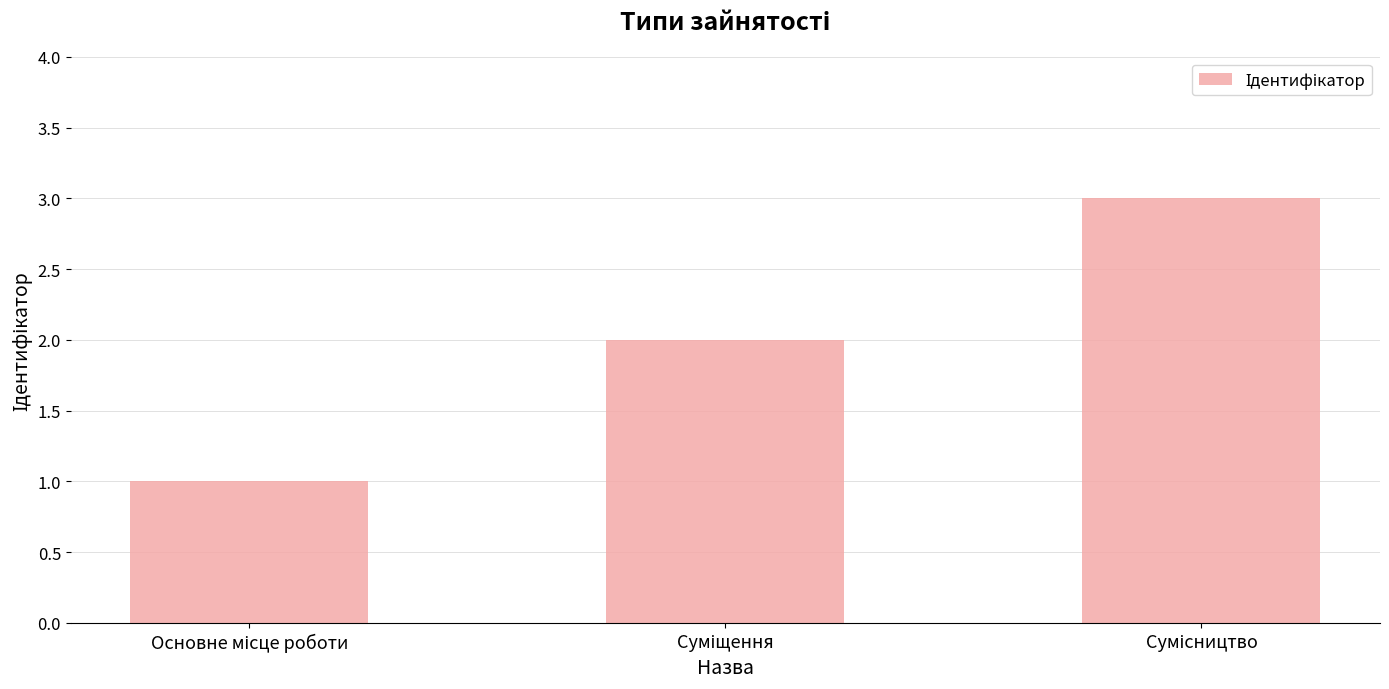

What is the value of the 3rd bar from the left?

3